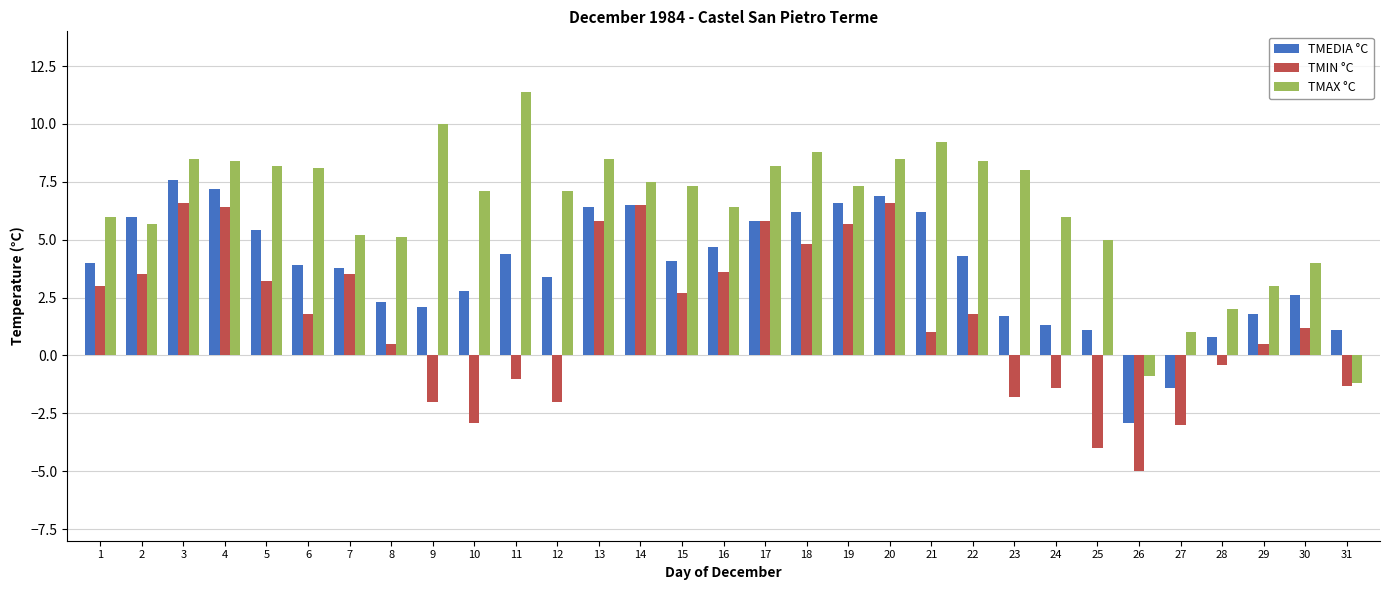

How many categories are shown in the chart?

31